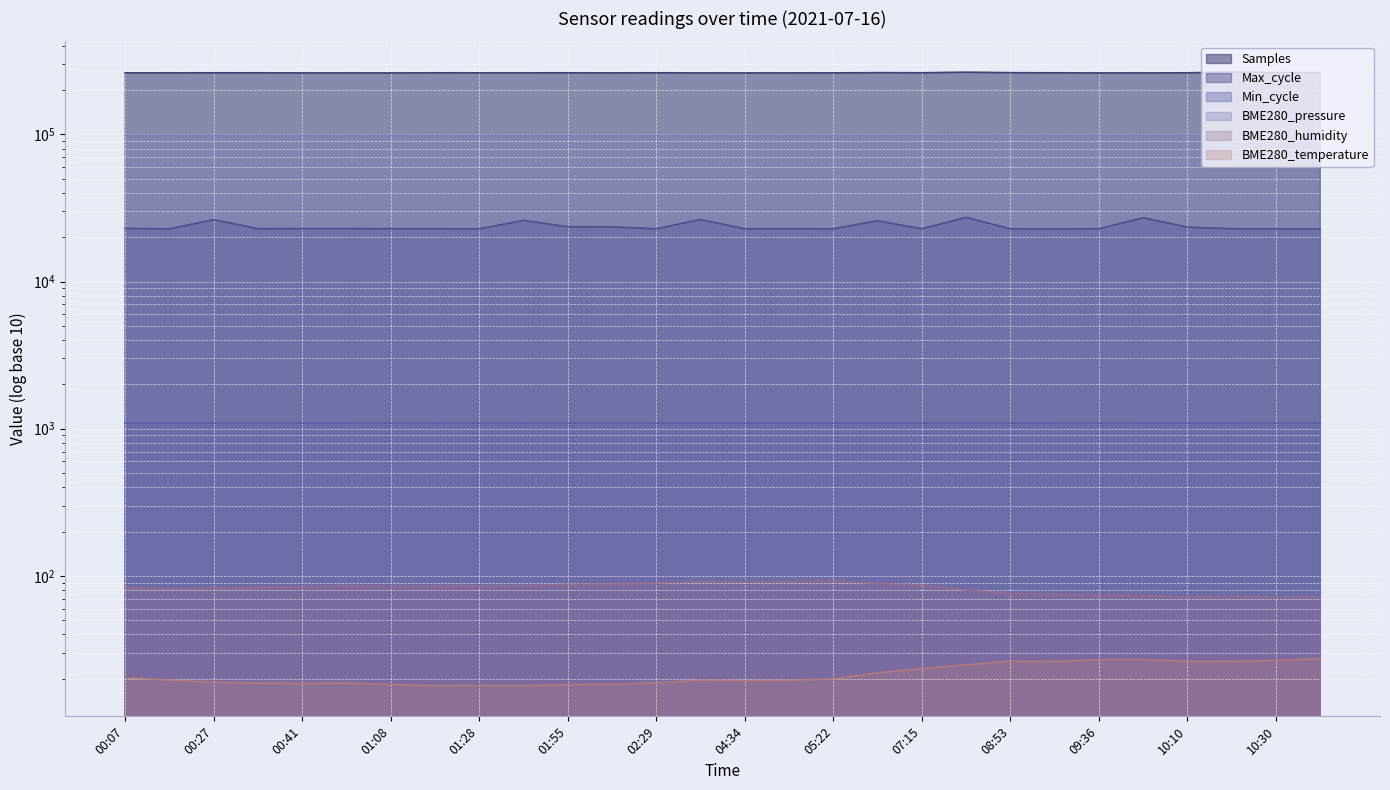

Where is BME280_humidity nearest to the value 82?

00:27